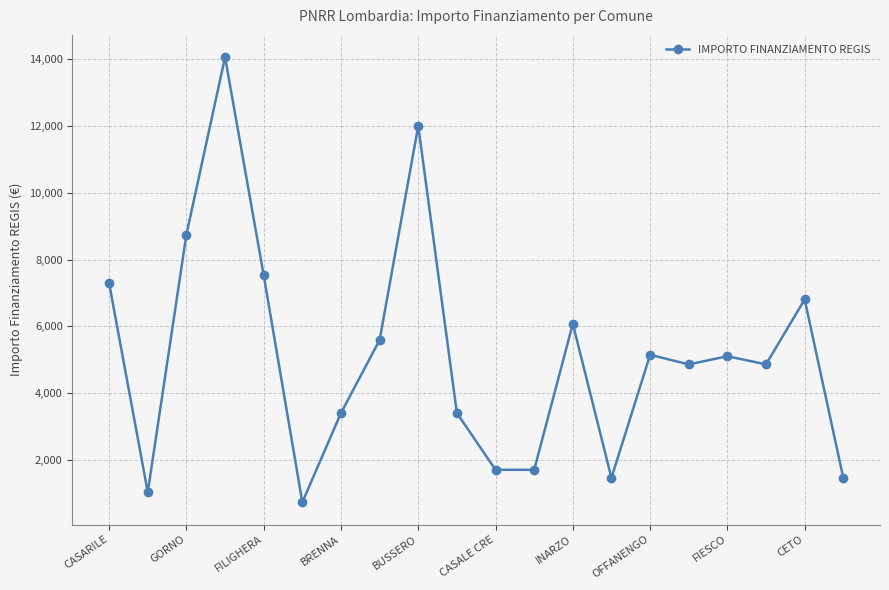

What is the maximum value shown in the chart?

14063